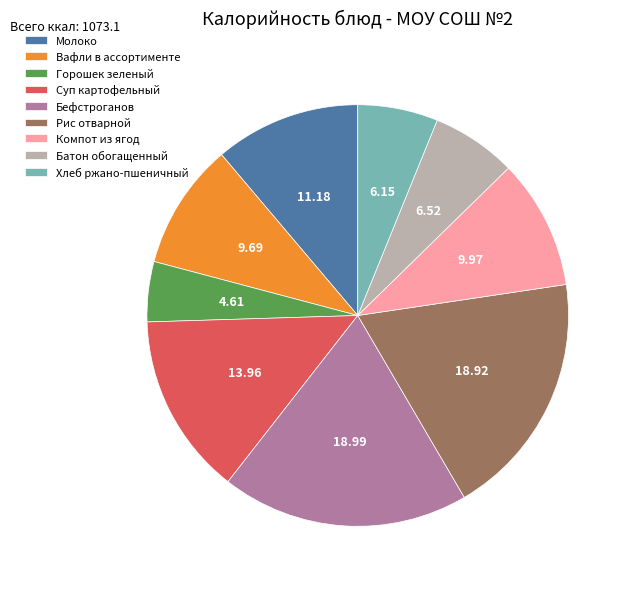

Approximately how many times larger is the value at Батон обогащенный compared to Хлеб ржано-пшеничный?

1.1